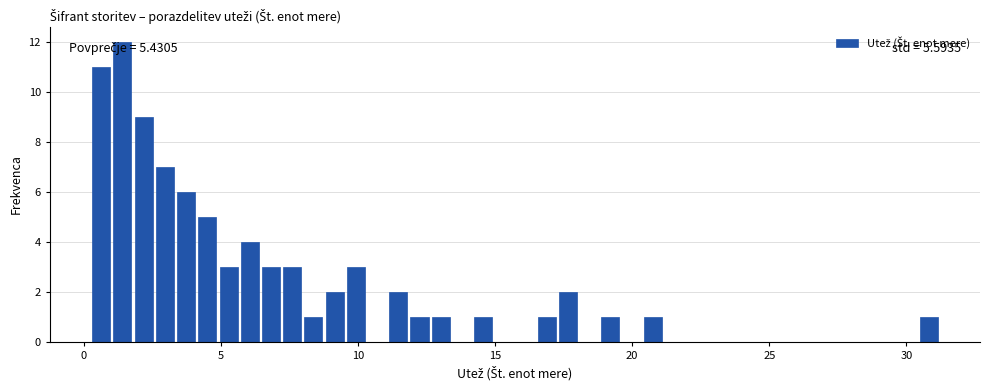

Read against the x-axis, roughly where is the centre of the tallest bar?

1.5